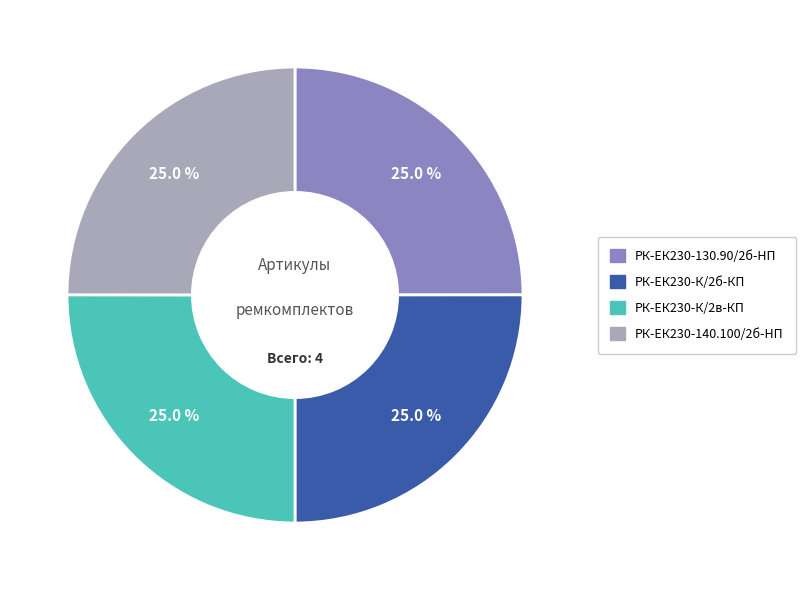

Does any single category account for the majority?

No